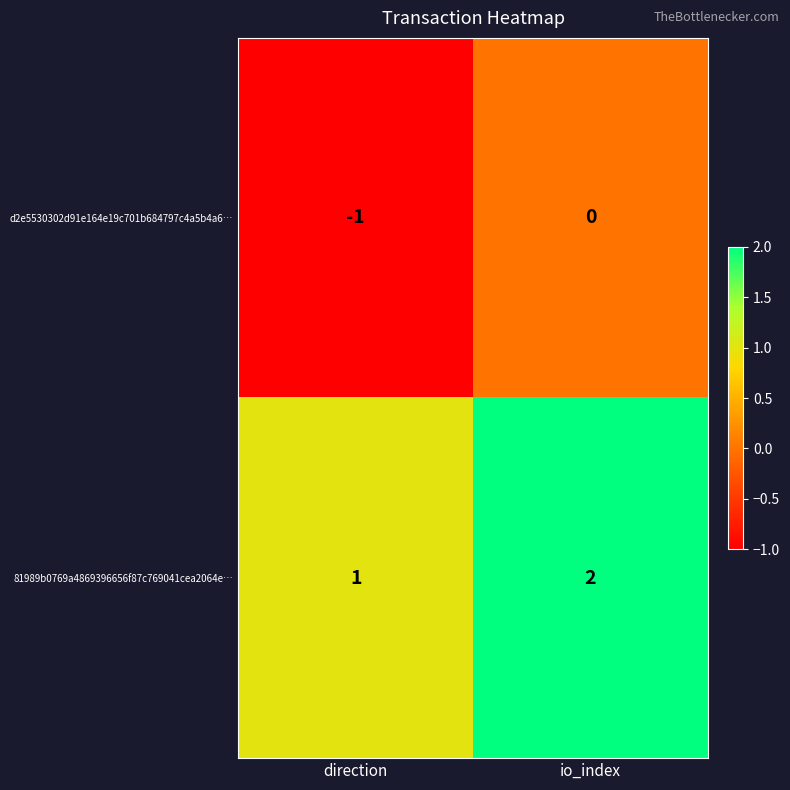

At which category is the sum across all series the highest?

io_index